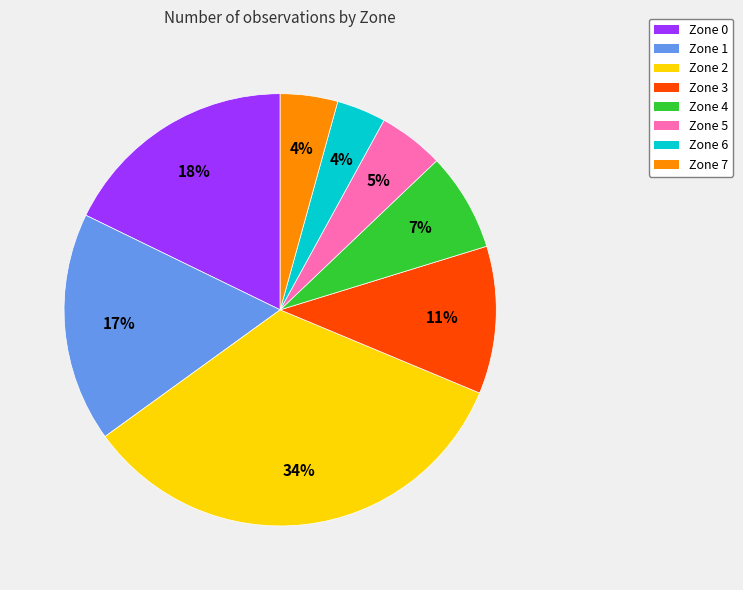

Combined, do Zone 0 and Zone 7 account for over 50%?

No